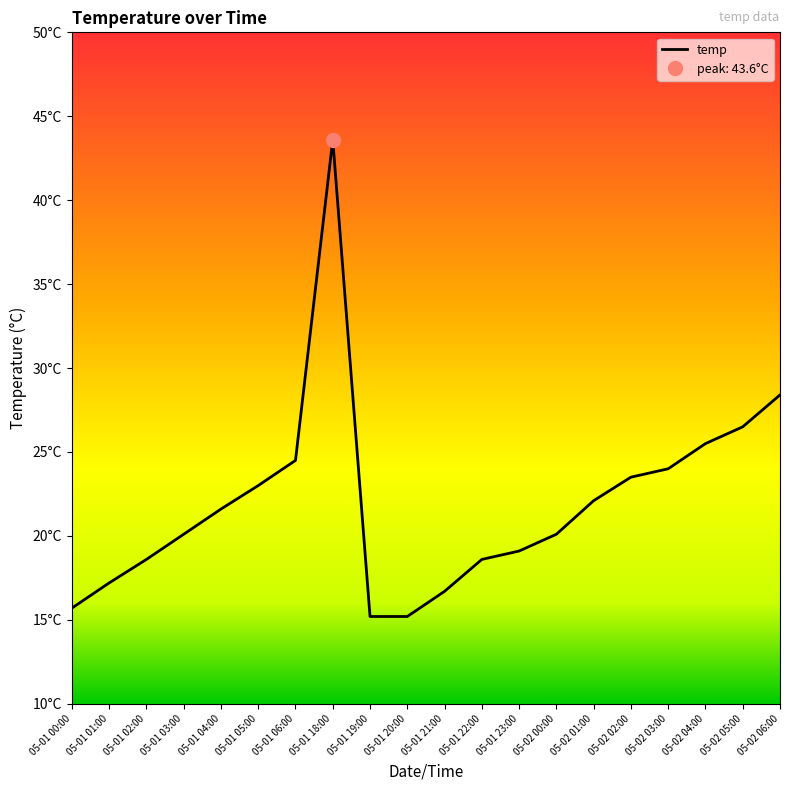

Which label corresponds to the smallest value in the chart?

05-01 19:00